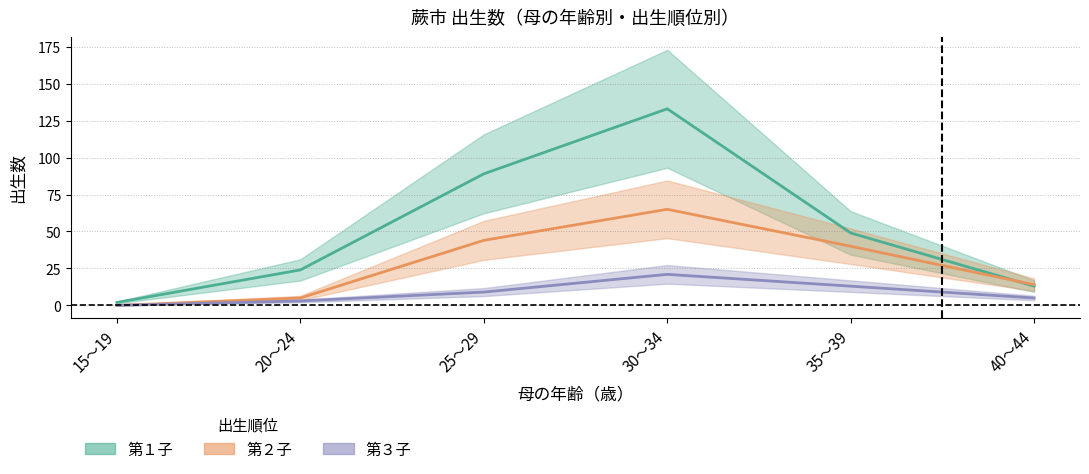

Rank the series by their average value, from lowest to highest.

第３子, 第２子, 第１子